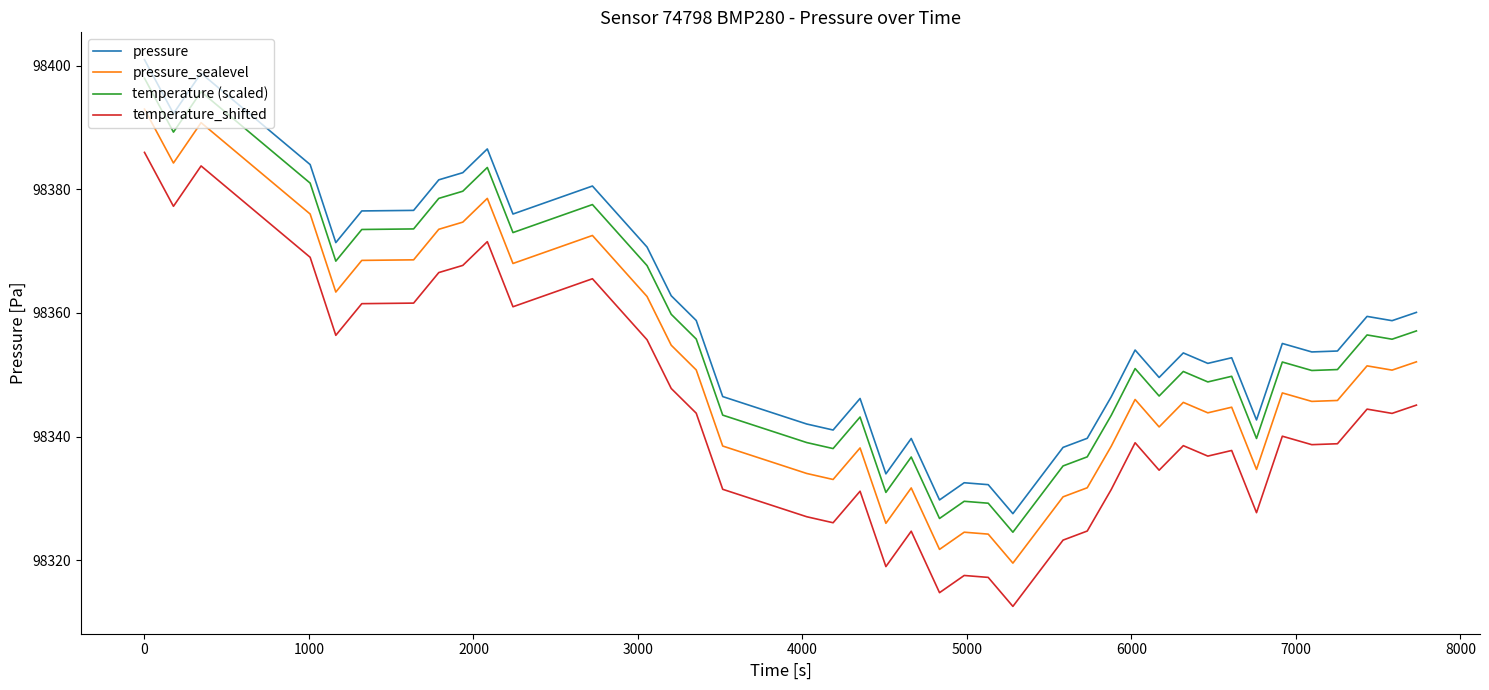

True or false: pressure_sealevel and pressure cross at least once.

False